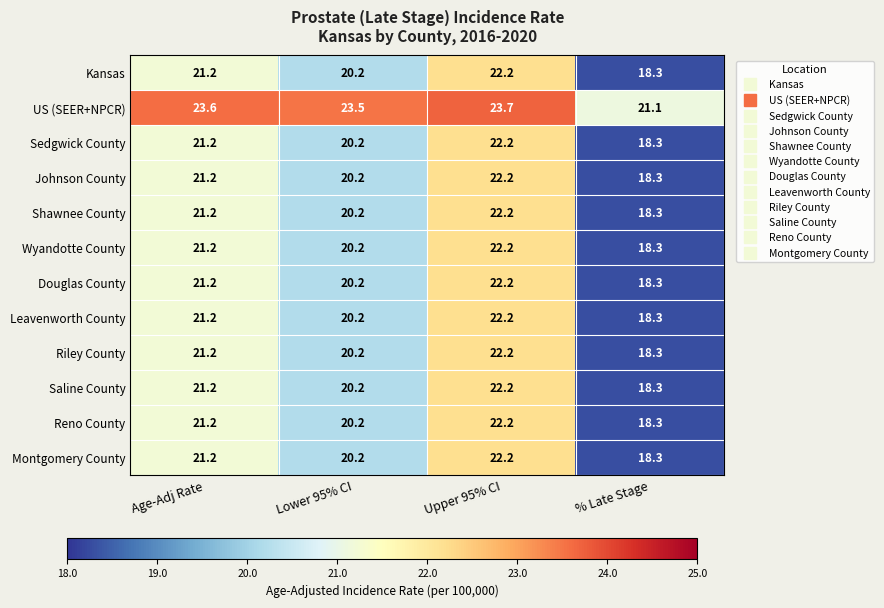

Which label corresponds to the smallest value in the chart?

% Late Stage